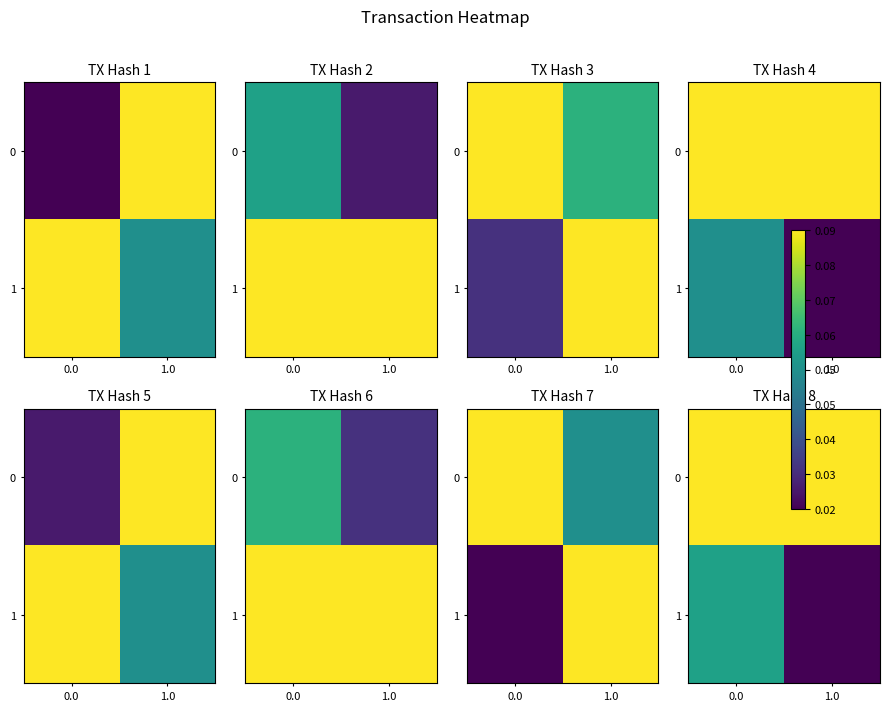

The 1 series shows 0.0 at 0.0. True or false?

False